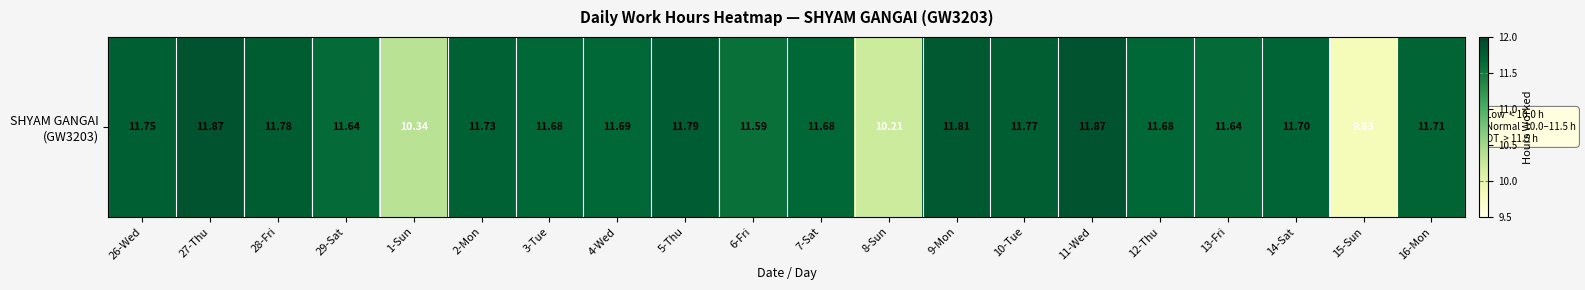

How many data points are above 11?

17